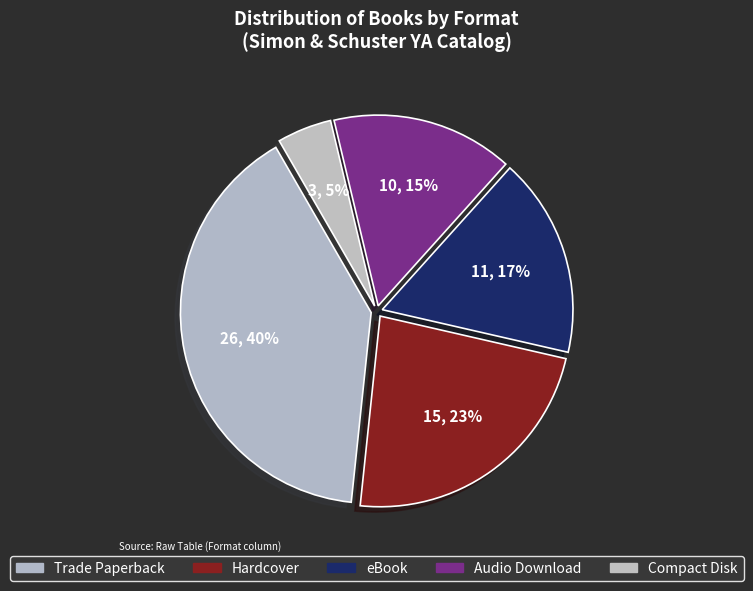

What is the ratio of the value at Audio Download to the value at eBook?

0.9